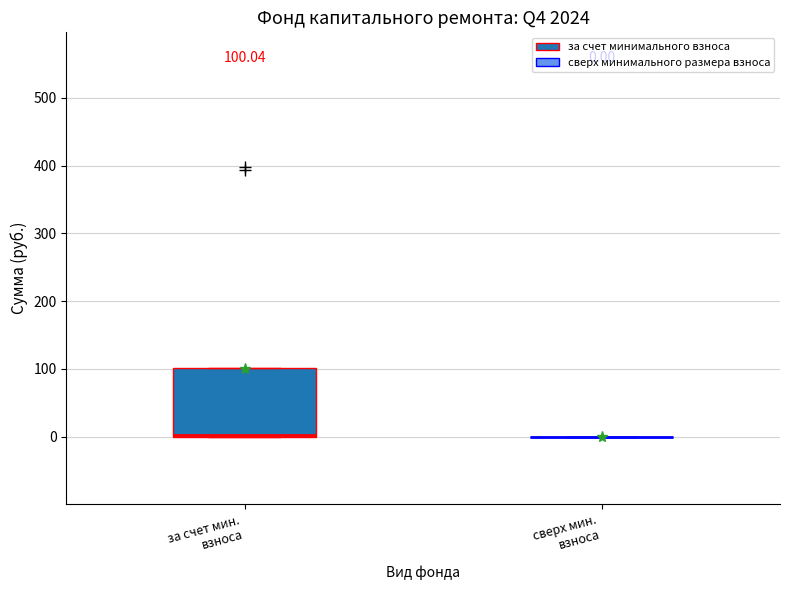

Which box is the tallest, from its lower edge to its upper edge?

за счет мин. взноса